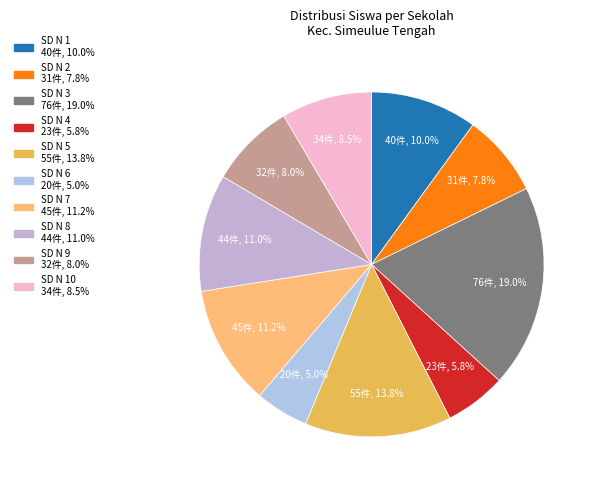

Count the number of slices in the pie.

10